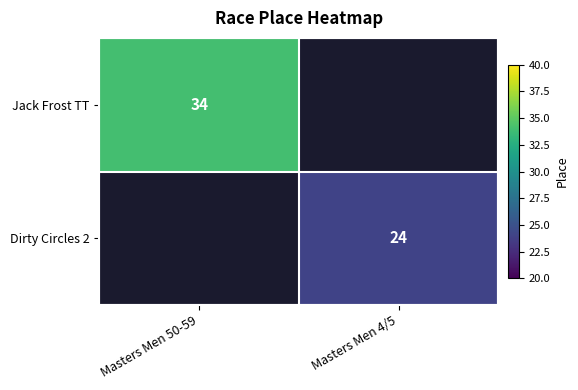

The value of Jack Frost TT at Masters Men 50-59 is 53. True or false?

False